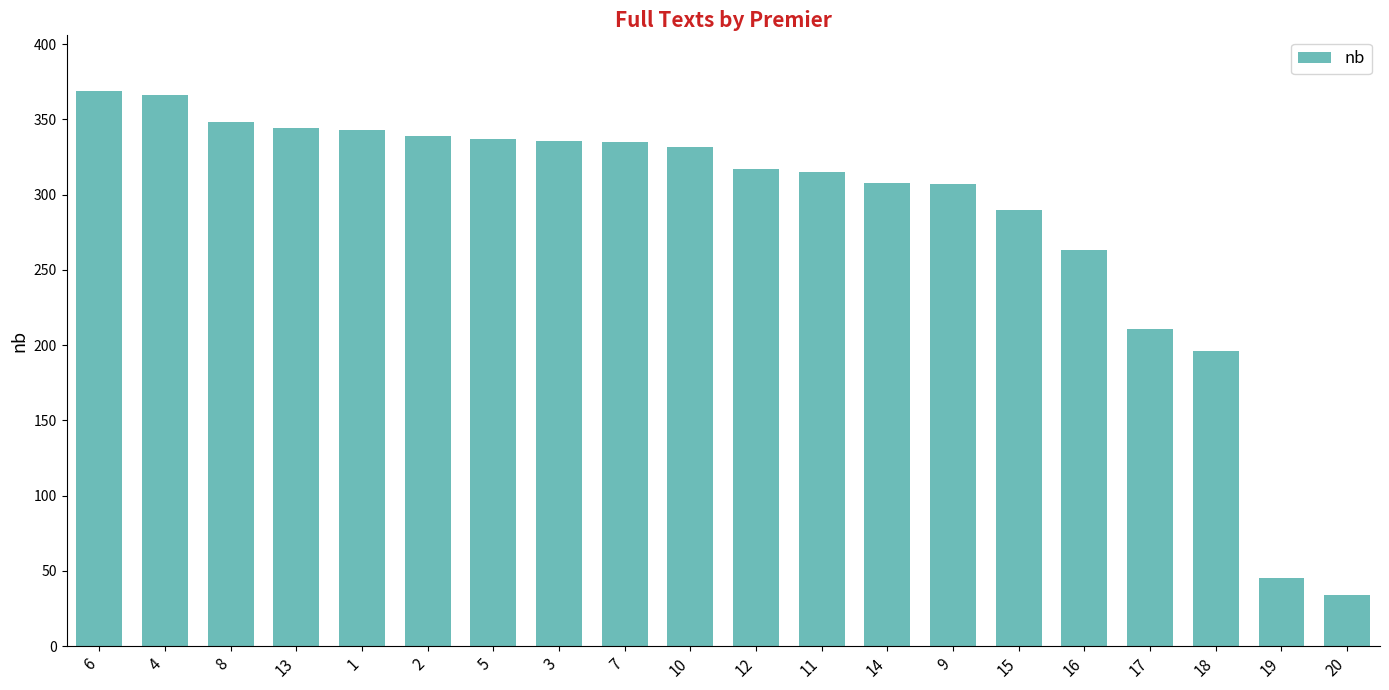

Between 18 and 12, which is larger?

12